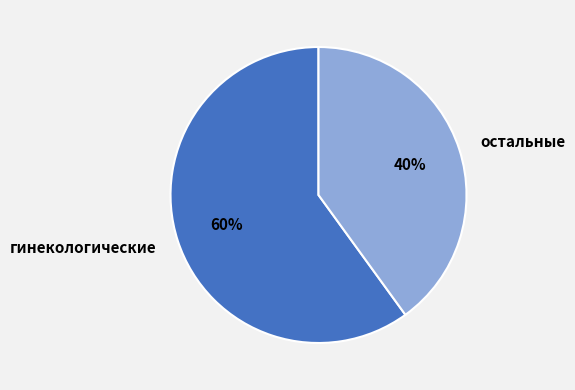

True or false: остальные accounts for 51% of the total.

False